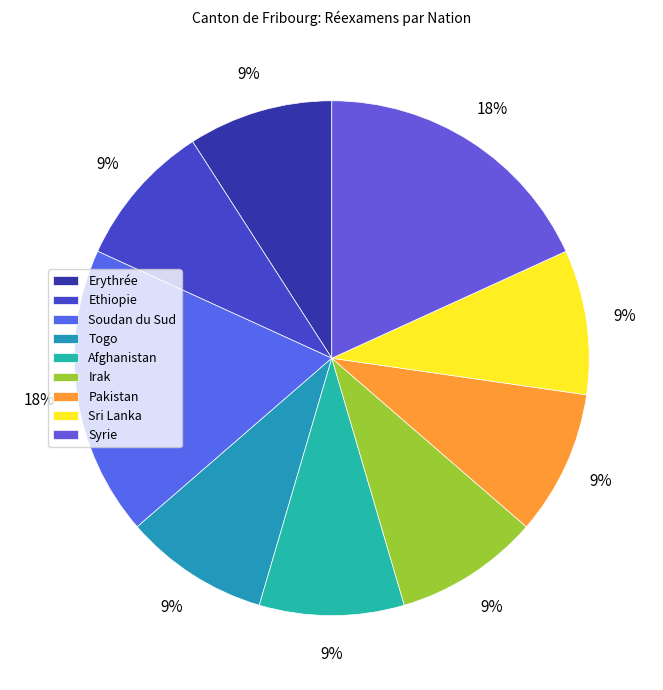

What percentage is the Sri Lanka slice, to the nearest percent?

9%